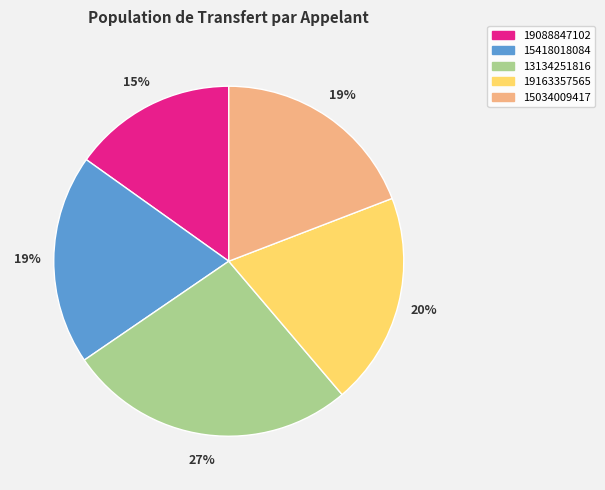

To the nearest percent, what is the combined percentage of 15418018084 and 19163357565?

39%